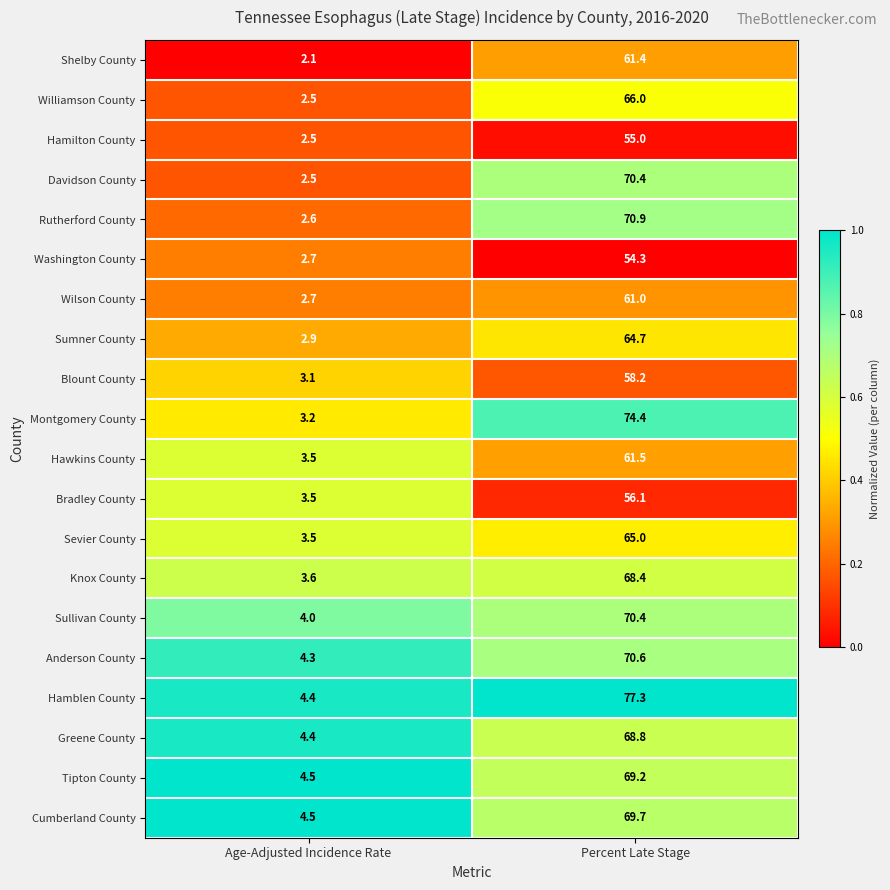

Which series has the largest total across all categories?

Hamblen County